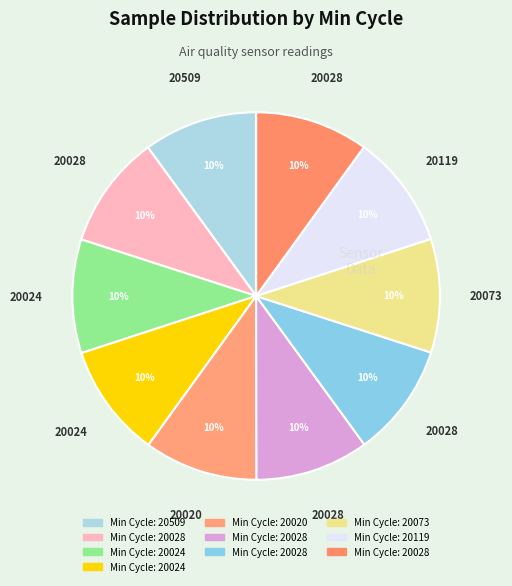

Count the number of slices in the pie.

10